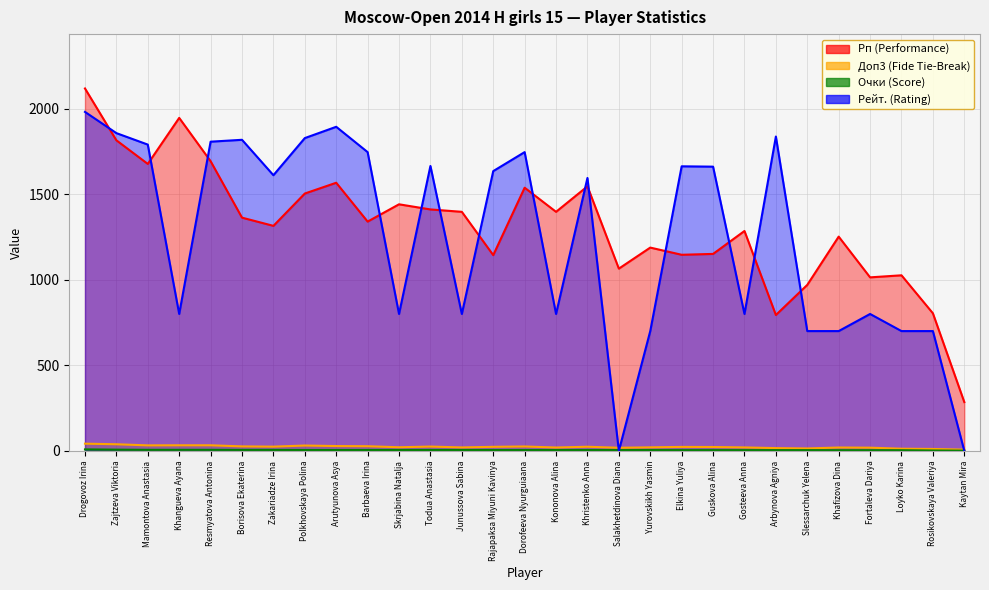

Rank the categories by Доп3 (Fide Tie-Break) value from lowest to highest.

Kaytan Mira, Rosikovskaya Valeriya, Loyko Karina, Slessarchuk Yelena, Arbynova Agniya, Salakhetdinova Diana, Fortaleva Dariya, Kononova Alina, Khafizova Dina, Junussova Sabina, Gosteeva Anna, Yurovskikh Yasmin, Skrjabina Natalja, Guskova Alina, Elkina Yuliya, Rajapaksa Miyuni Kavinya, Khristenko Anna, Zakariadze Irina, Todua Anastasia, Dorofeeva Nyurguiaana, Borisova Ekaterina, Barbaeva Irina, Arutyunova Asya, Polkhovskaya Polina, Mamontova Anastasia, Khangueva Ayana, Resmyatova Antonina, Zajtzeva Viktoria, Drogovoz Irina